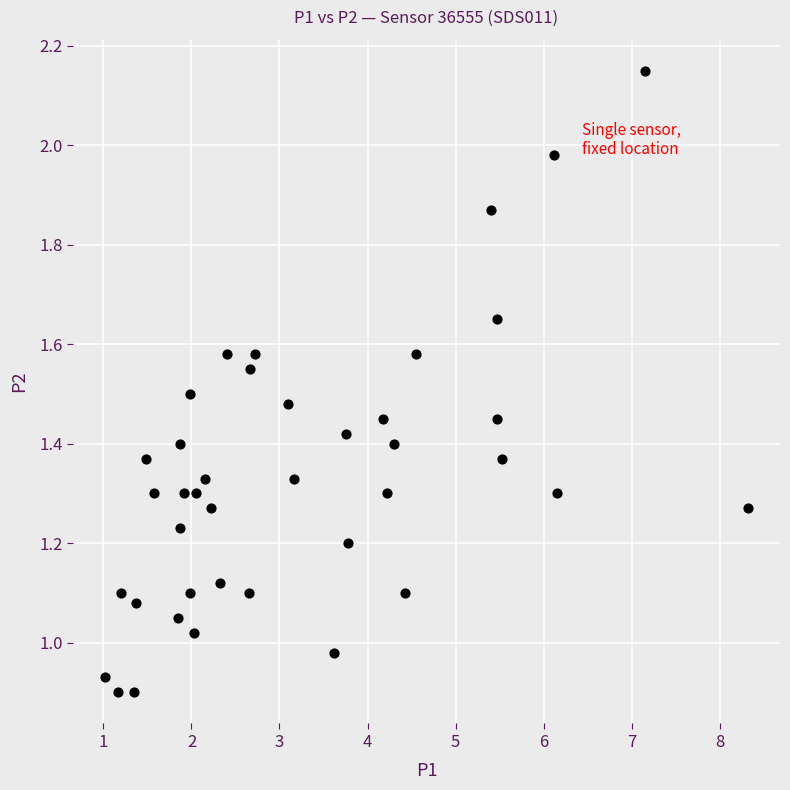

What is the range of X values (max minus min)?

7.3